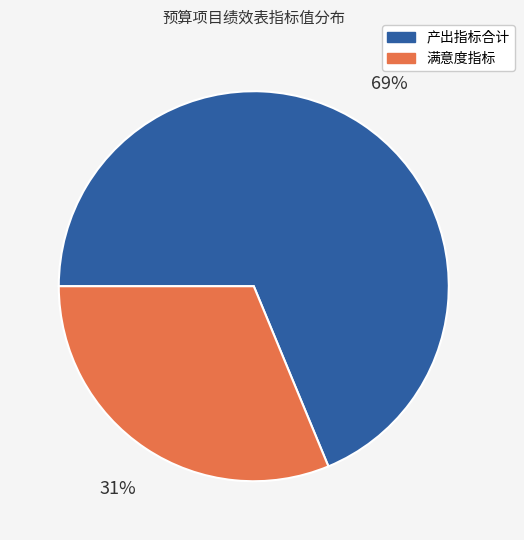

The 满意度指标 slice represents 31% of the pie. True or false?

True